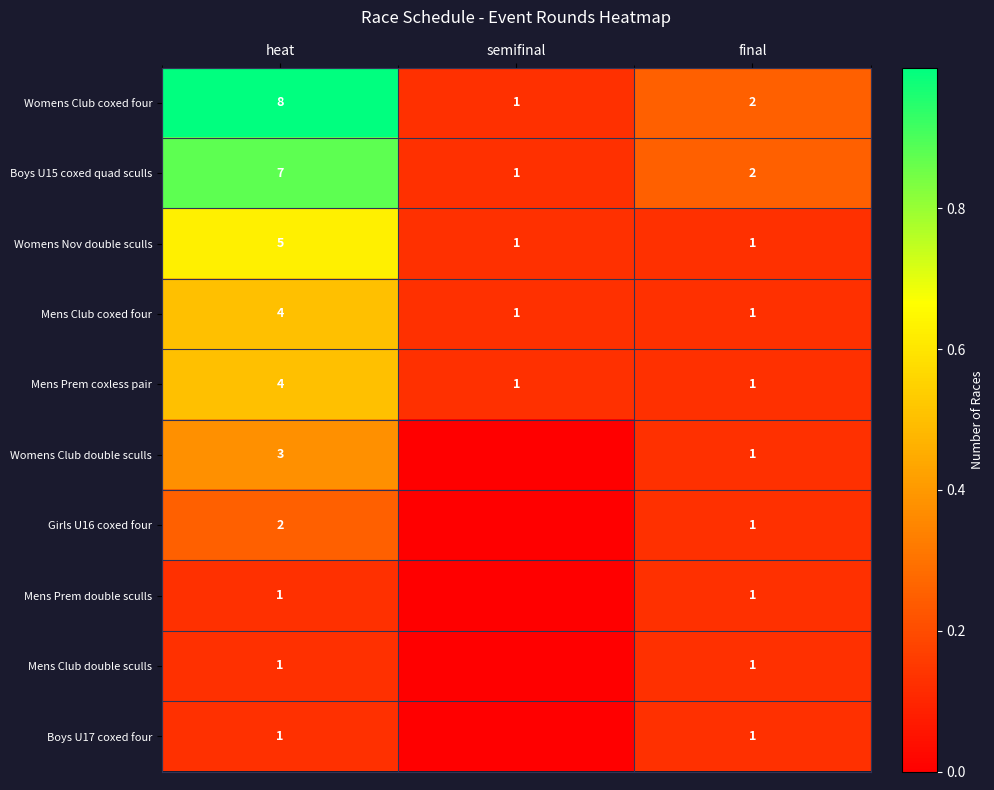

The Boys U15 coxed quad sculls series shows 0.2 at semifinal. True or false?

False